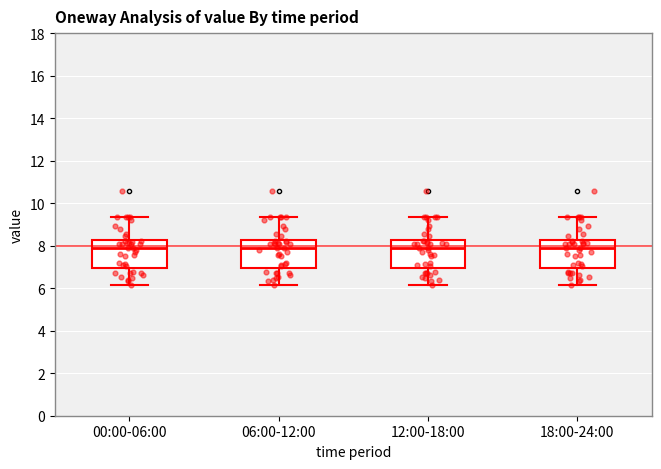

Where does the median line of the box for 06:00-12:00 sit on the y-axis? The values are not printed on the chart, so give them approximately, as read against the axis.

7.8